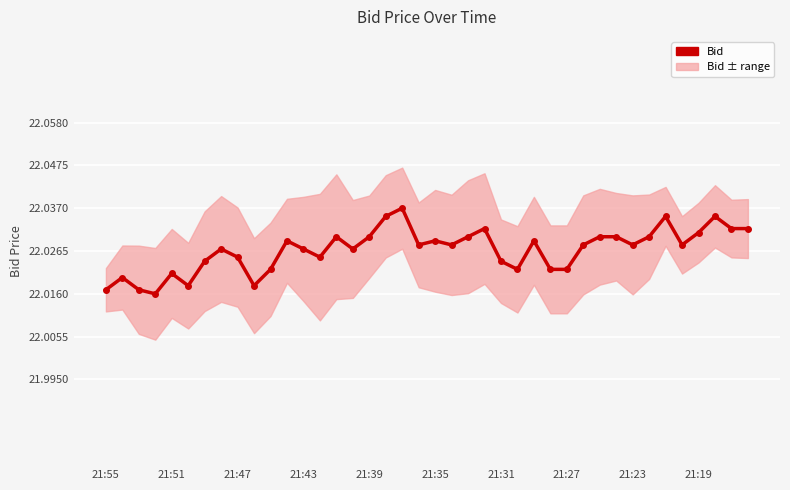

Approximately how many times larger is the value at 24 compared to 21:43?

1.0